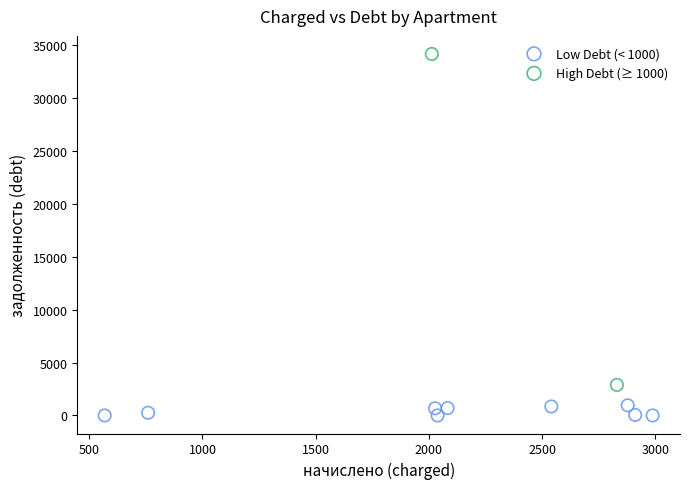

Which series contains the highest Y value?

High Debt (≥ 1000)